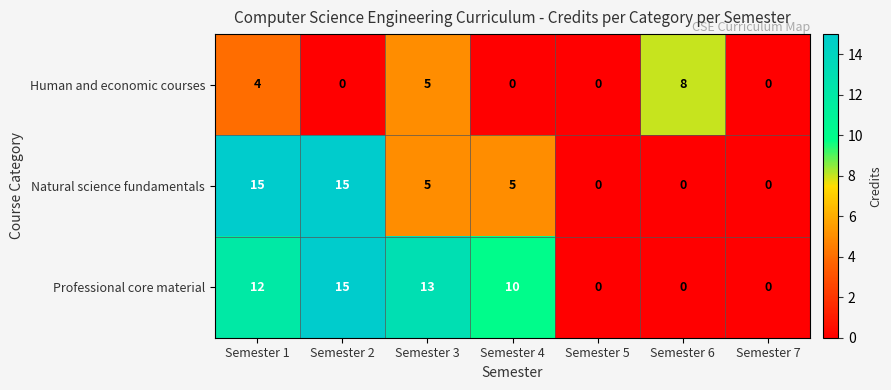

At Semester 1, list the series in order from smallest to largest.

Human and economic courses, Professional core material, Natural science fundamentals